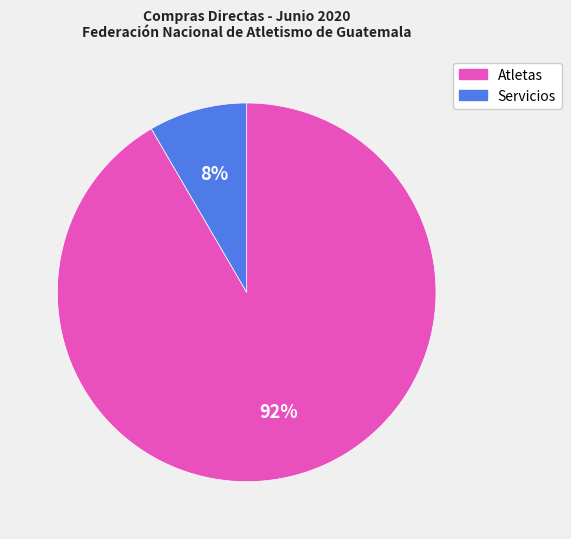

Is there a majority slice in this chart?

Yes